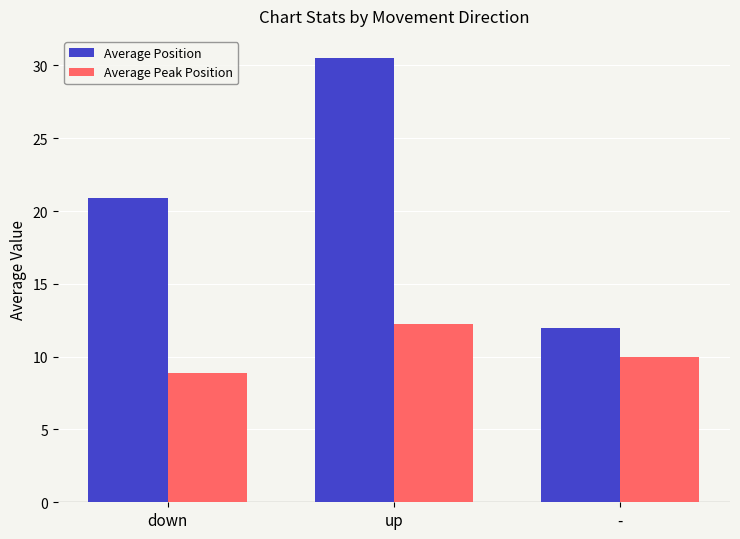

Rank the series at down from lowest to highest value.

Average Peak Position, Average Position